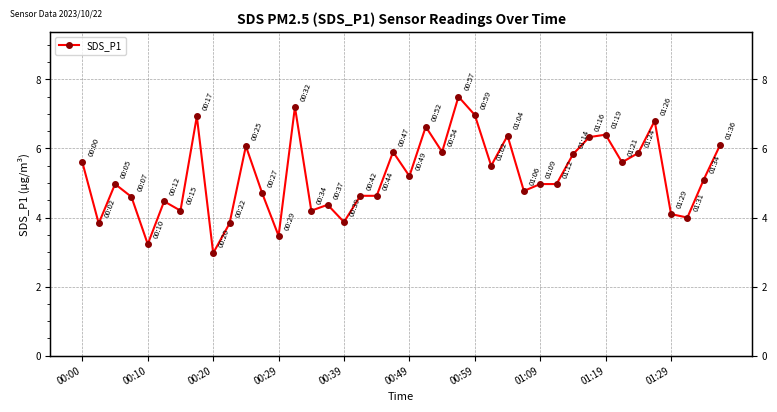

What is the minimum value shown in the chart?

3.0